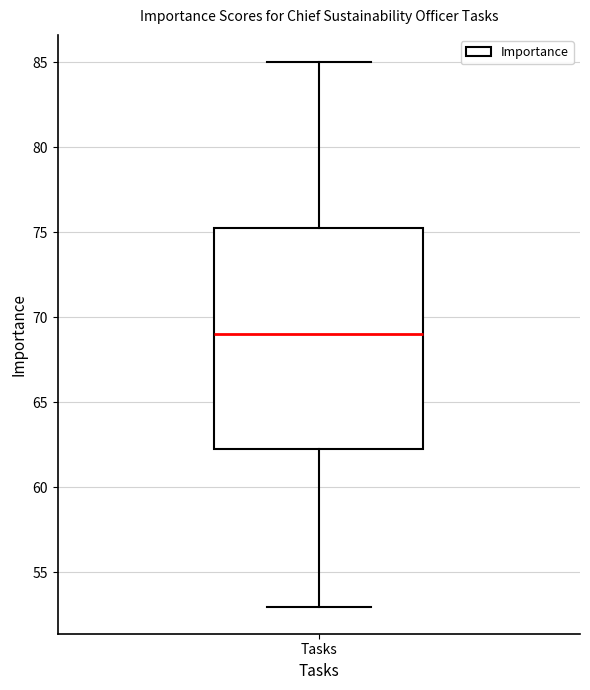

Transcribe this box plot: give where the median line is, the range the box spans, and where the two whiskers end, as read against the y-axis. The values are not printed on the chart, so give them approximately, as read against the axis.

median 69.0, box 62.5 to 75.5, whiskers 53.0 to 85.0